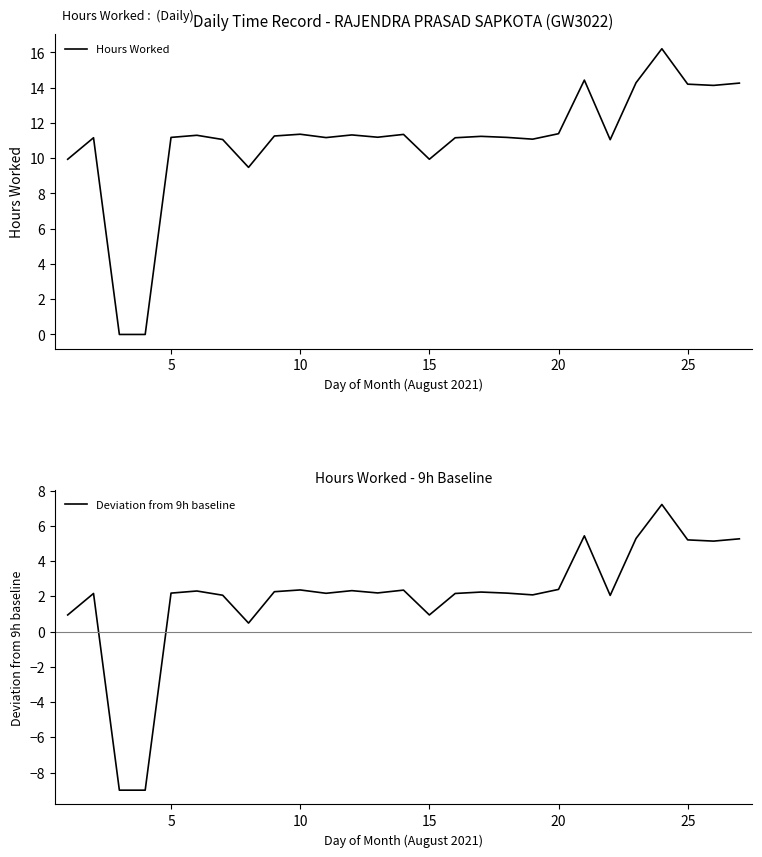

Is this an area chart (filled region under the line)?

No